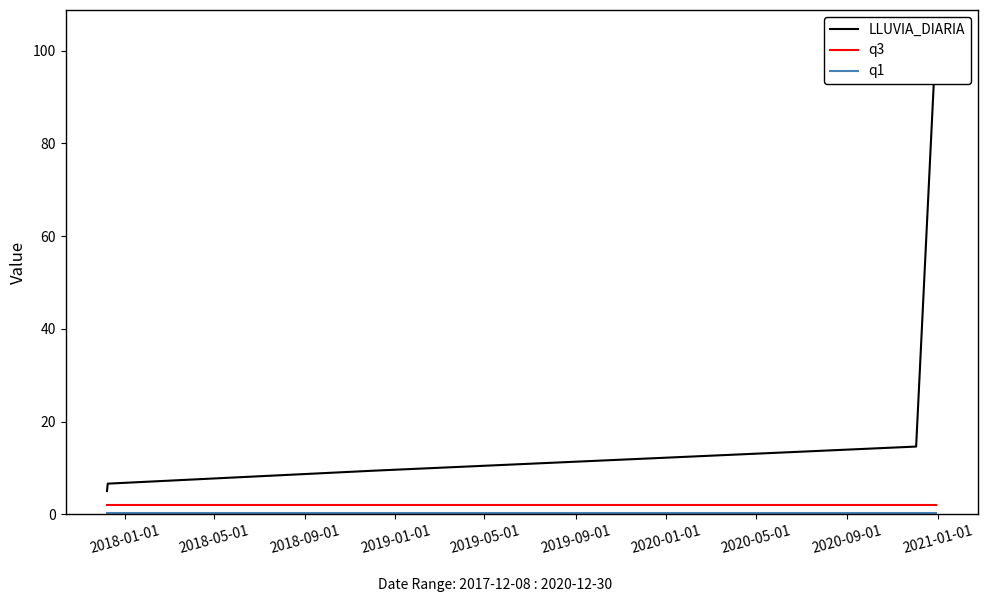

Which series changed the most between 2018-09-01 and 2019-05-01?

LLUVIA_DIARIA